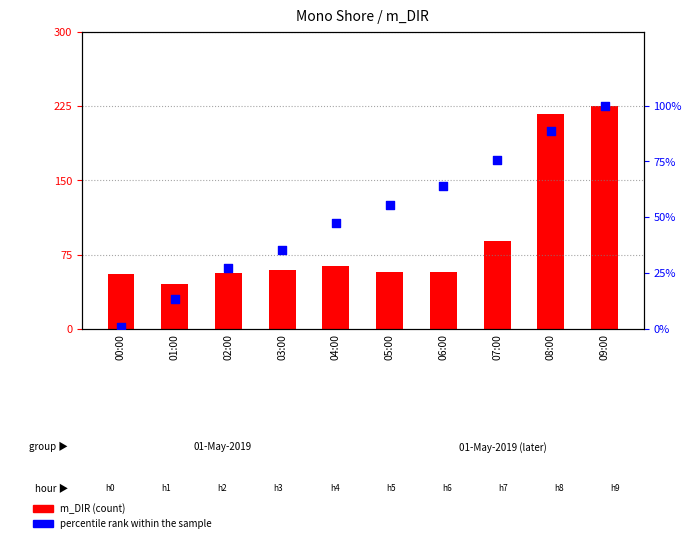

What are all the series names shown in the legend?

m_DIR (count), percentile rank within the sample